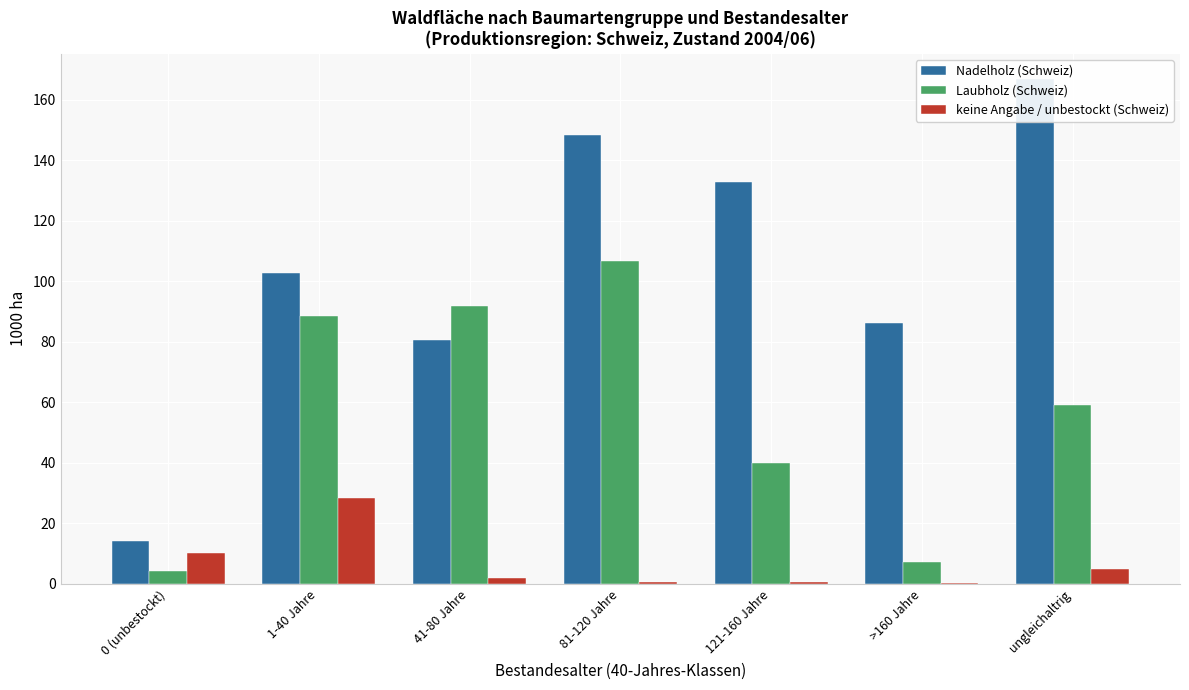

What is the sum of the Laubholz (Schweiz) values at 121-160 Jahre and 81-120 Jahre?

146.5